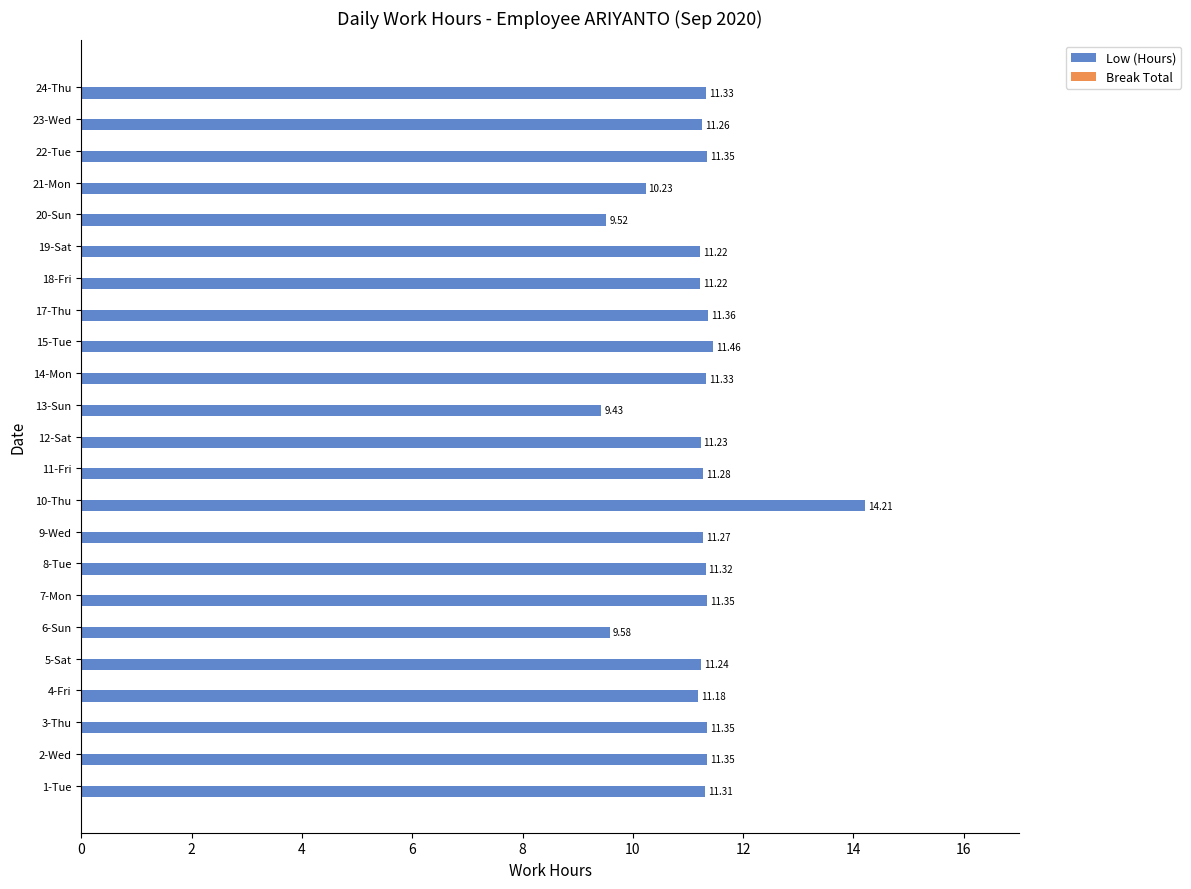

What is the sum of all values?

256.4